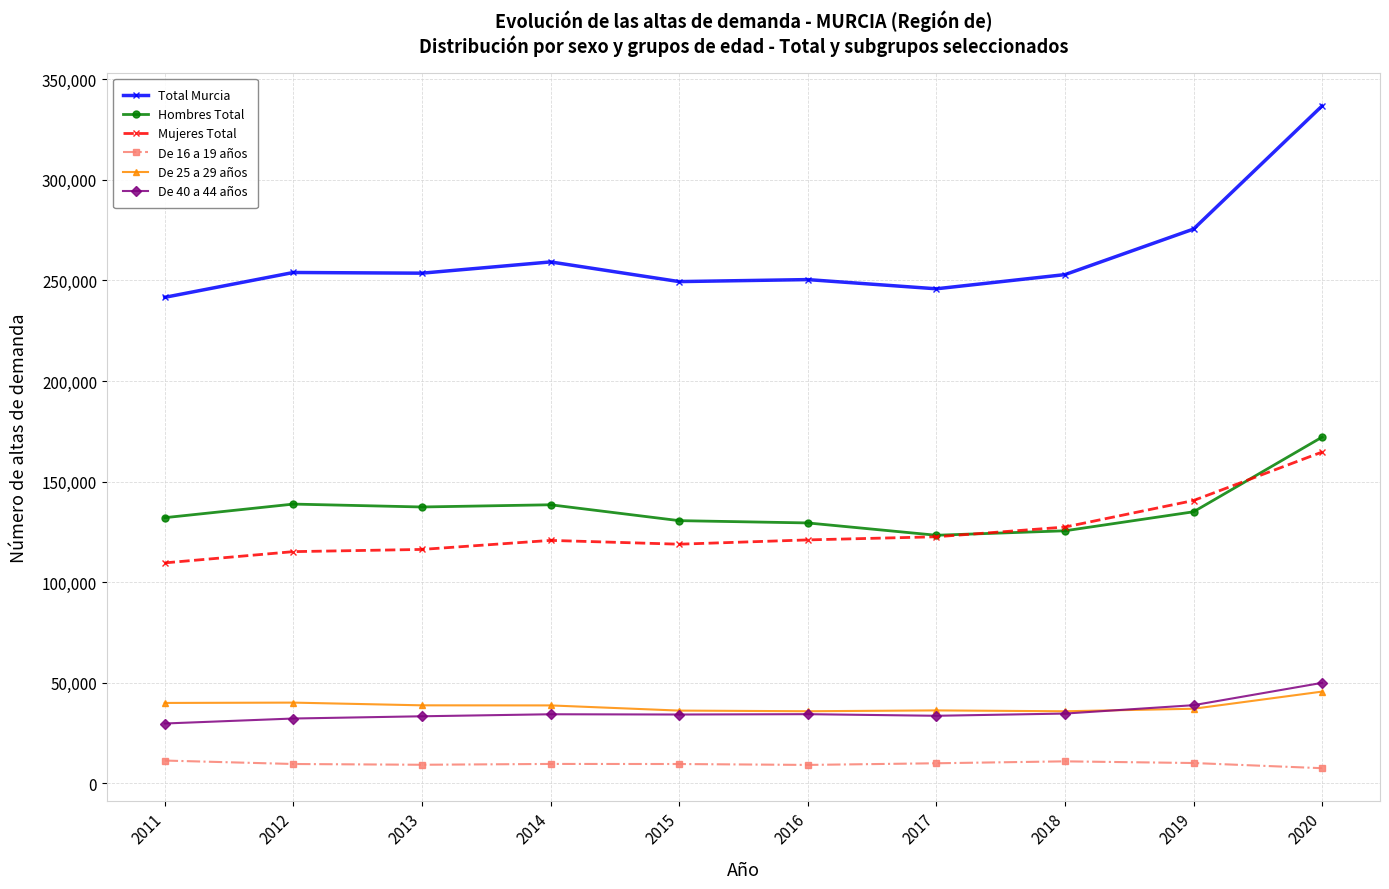

Is it true that Mujeres Total equals 94133 at 2019?

False